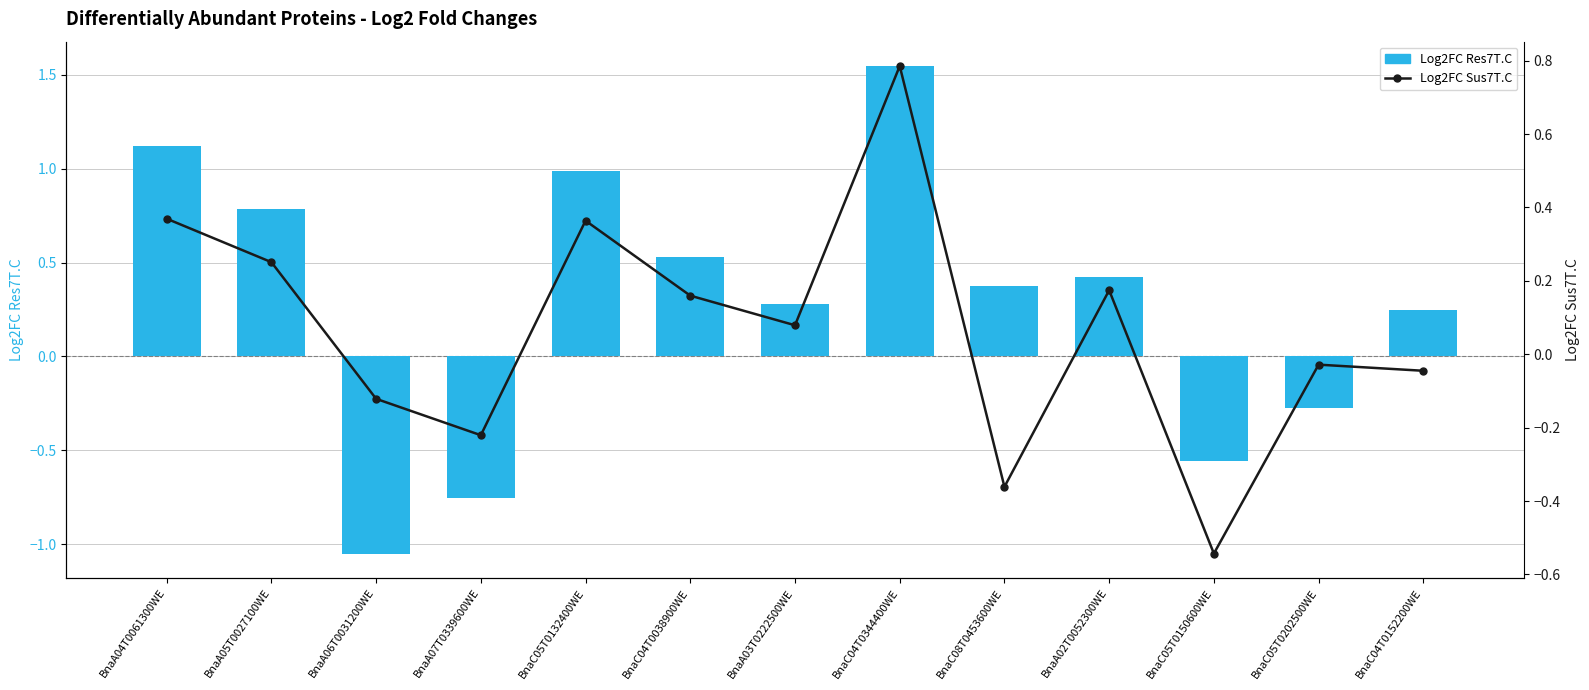

What is the approximate value of Log2FC Sus7T.C at BnaC05T0150600WE?

-0.5